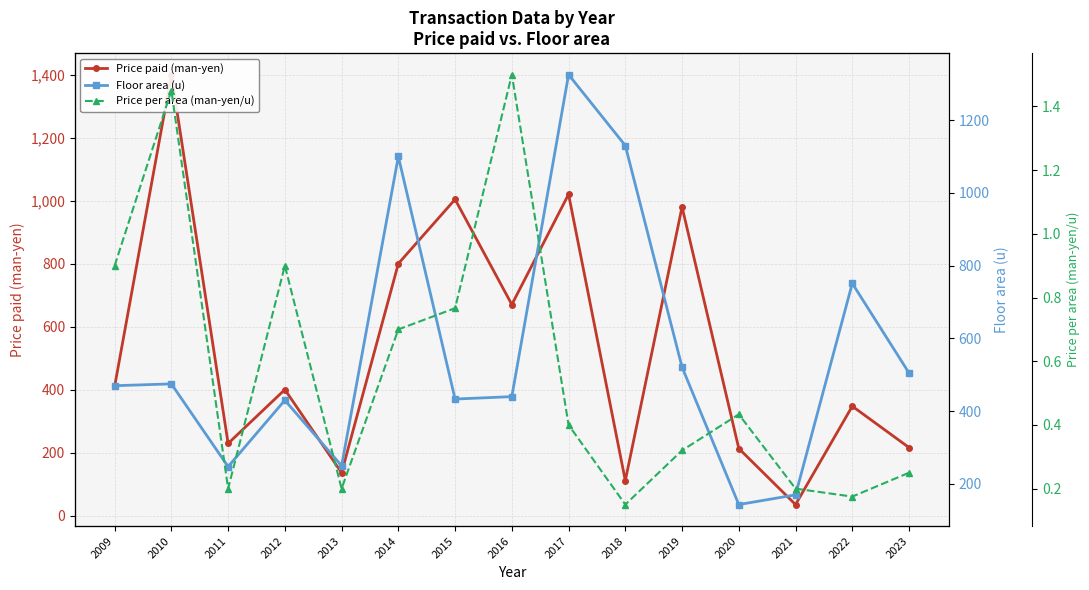

Which category has the highest value in the Floor area (u) series?

2017